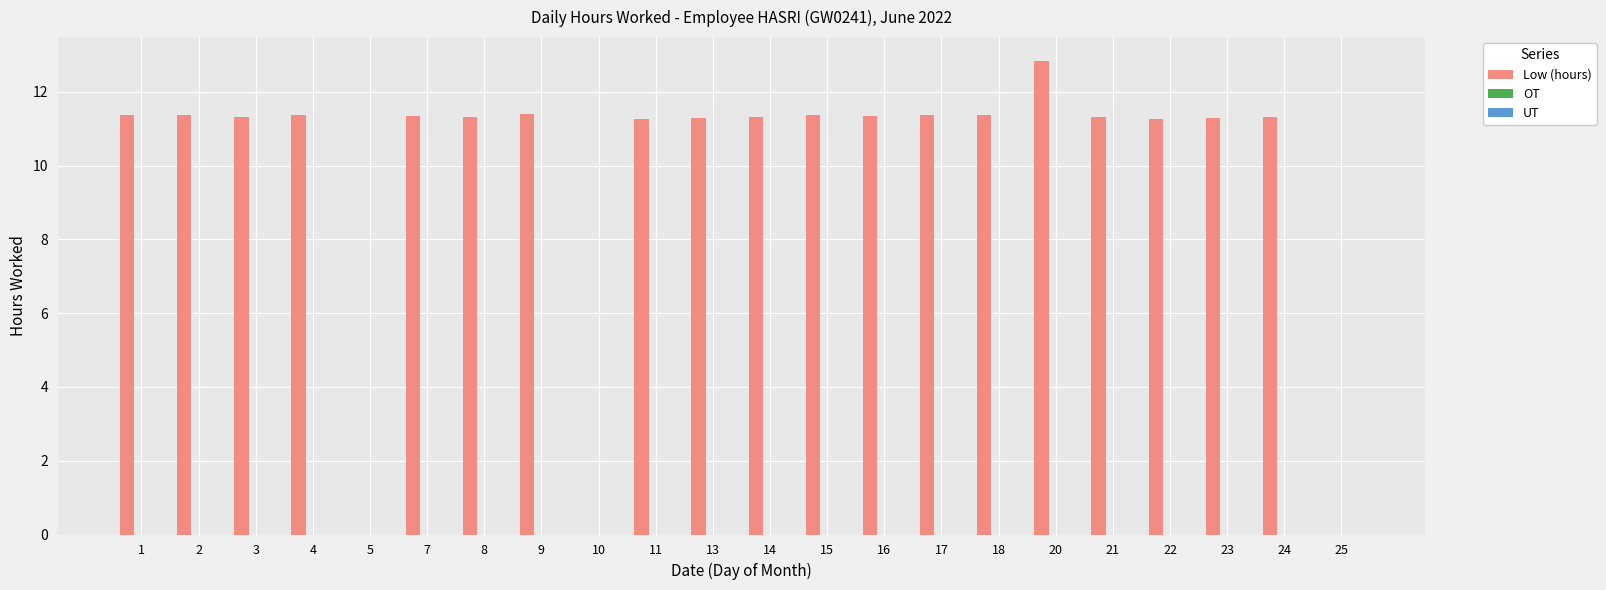

What is the sum of the values at 14 and 21?

22.6